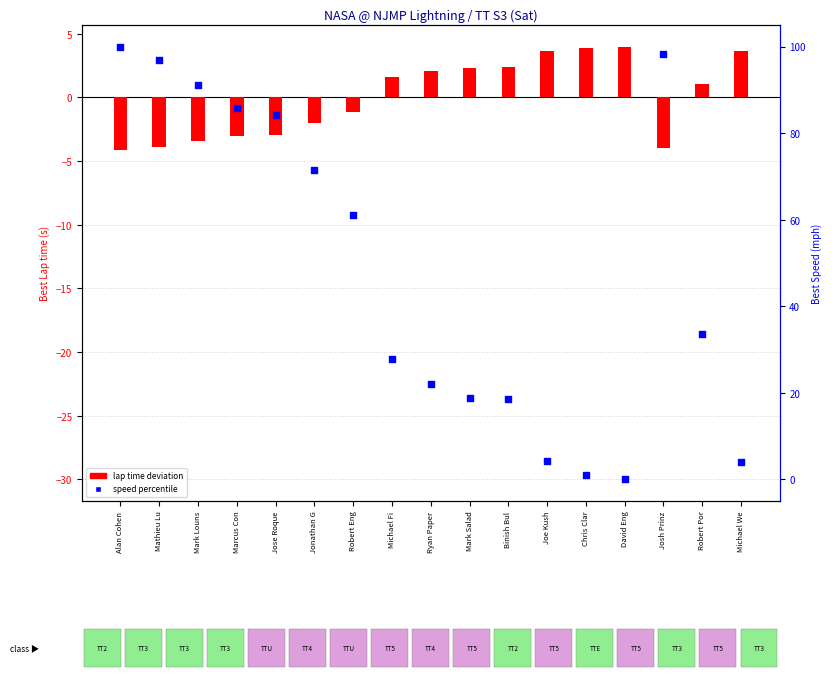

Which series contains the lowest Y value?

lap time deviation